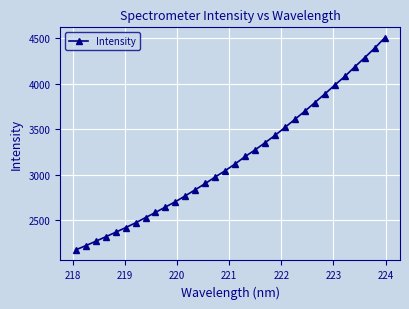

What is the minimum value shown in the chart?

2171.2